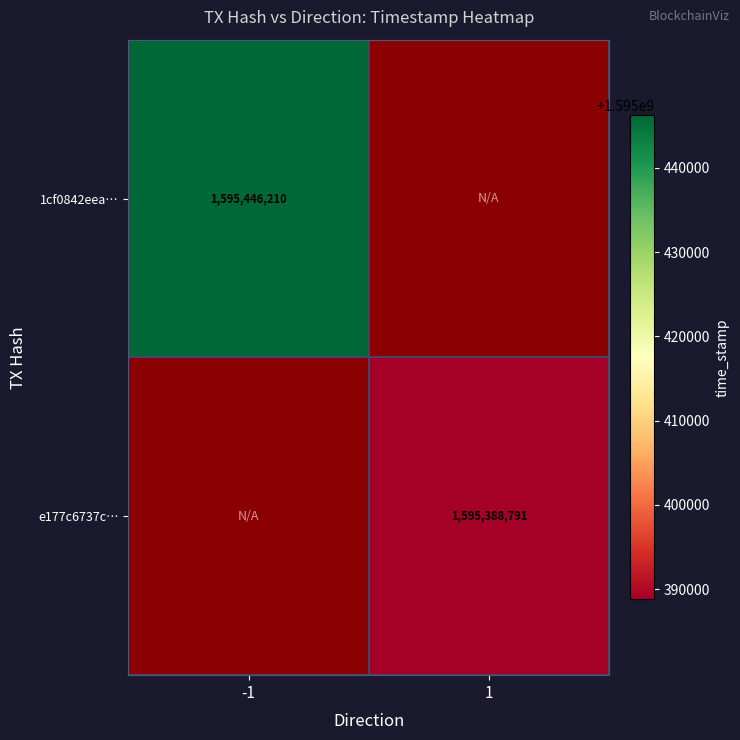

Is it true that e177c6737c… equals 1595388791 at 1?

True